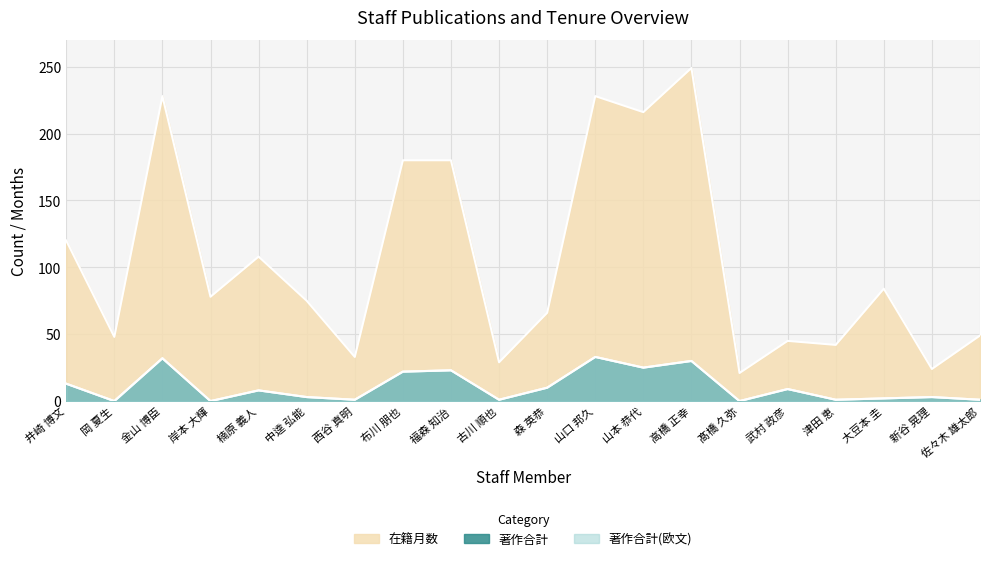

Which series has the largest total across all categories?

在籍月数